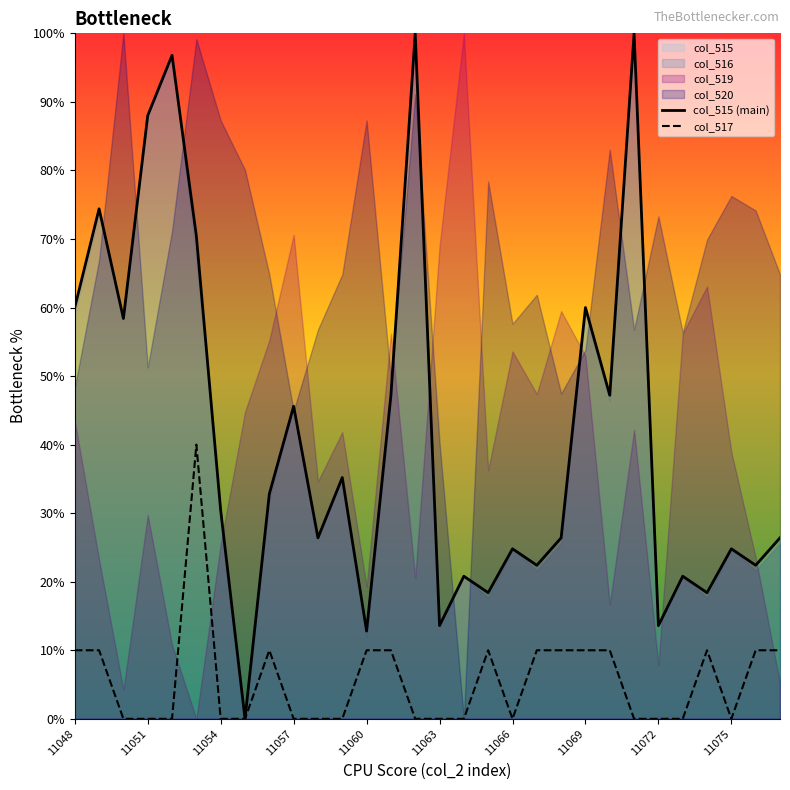

What is the sum of all col_515 (main) values?

1238.4